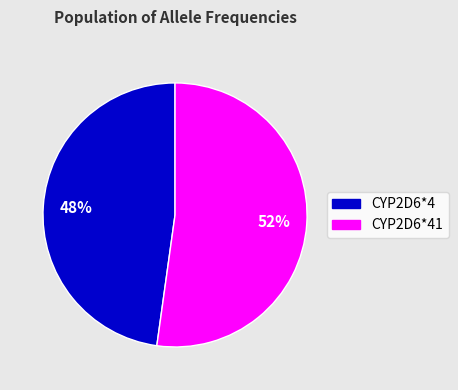

What is the smallest slice in the pie chart?

CYP2D6*4